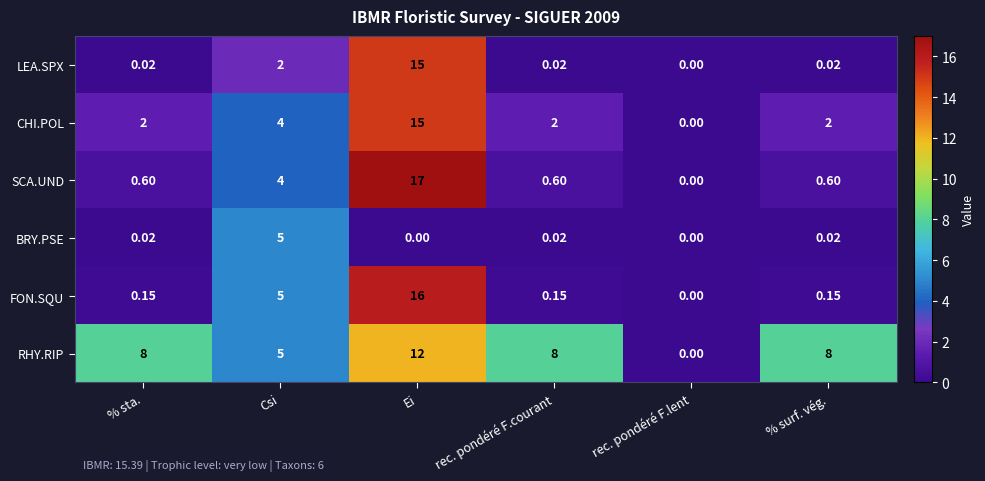

What is the total value across all series at rec. pondéré F.courant?

10.8